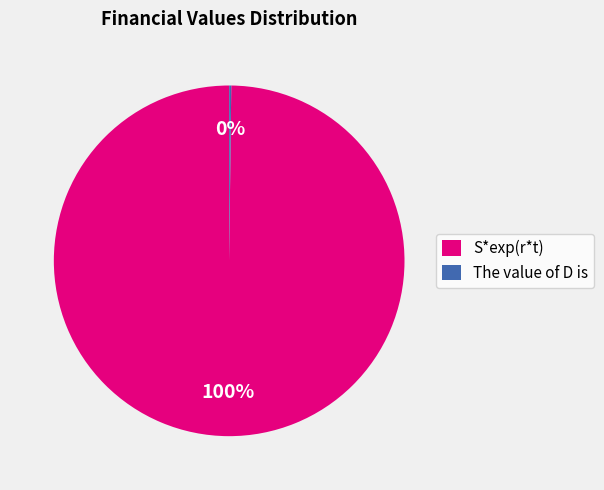

Is there any slice that represents more than half of the pie?

Yes